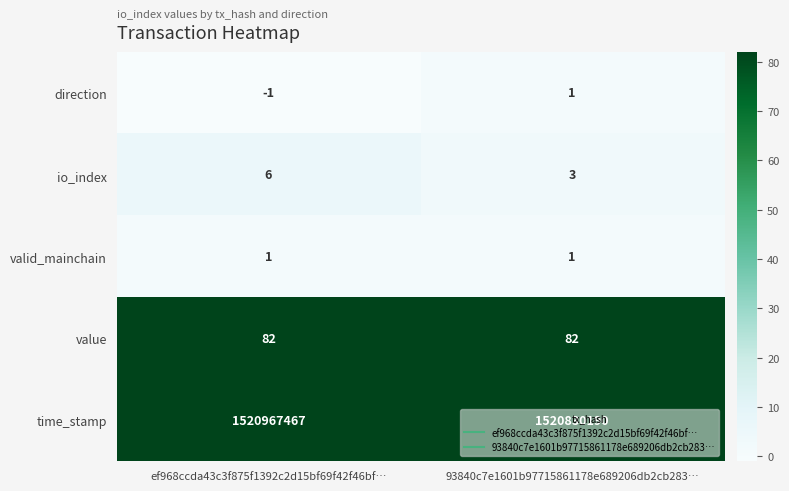

What is the maximum value shown in the chart?

1520967467